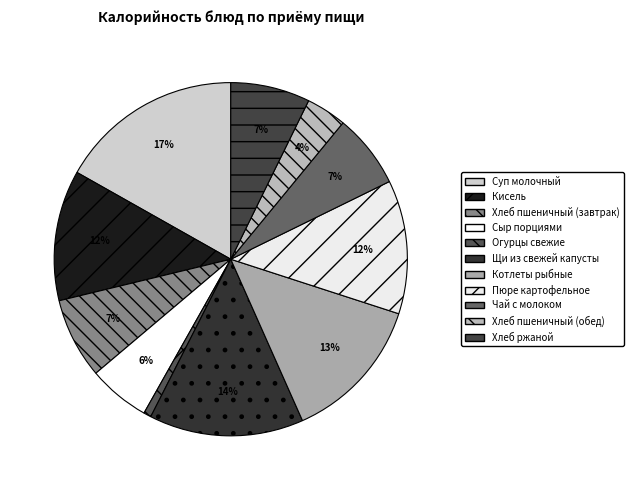

What percentage do Хлеб пшеничный (обед) and Пюре картофельное together represent?

15.9%